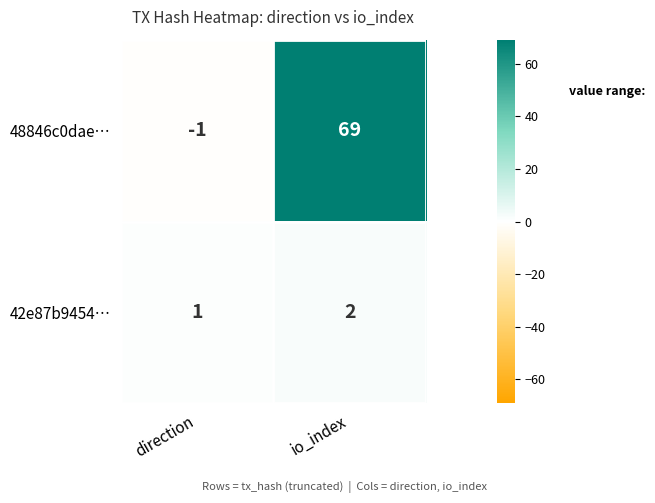

Which category has the highest value in the 42e87b9454… series?

io_index